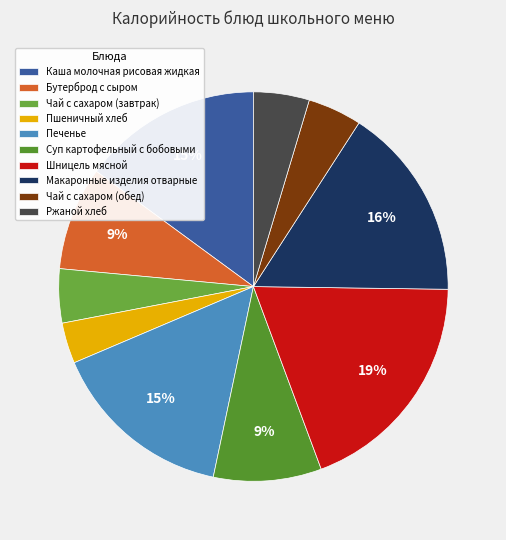

To the nearest percent, what percentage of the pie is Макаронные изделия отварные?

16%